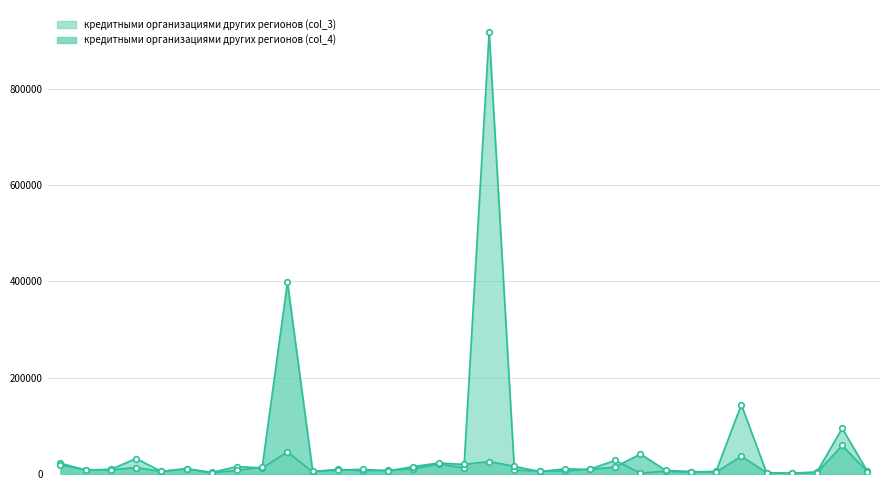

What is the average value of the кредитными организациями других регионов (col_3) series?

44998